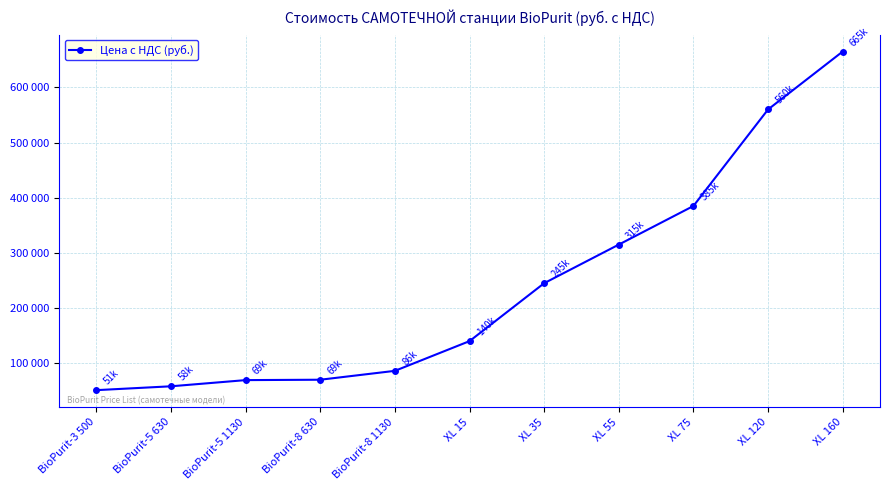

List the labels in order of value, largest first.

XL 160, XL 120, XL 75, XL 55, XL 35, XL 15, BioPurit-8 1130, BioPurit-8 630, BioPurit-5 1130, BioPurit-5 630, BioPurit-3 500